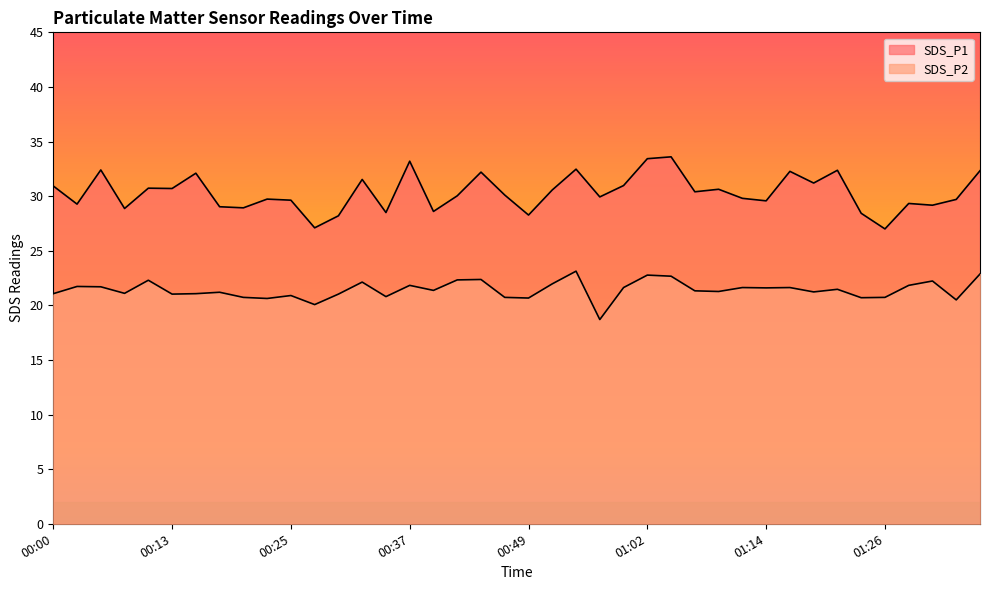

What is the label of the 3rd point from the right?

01:31